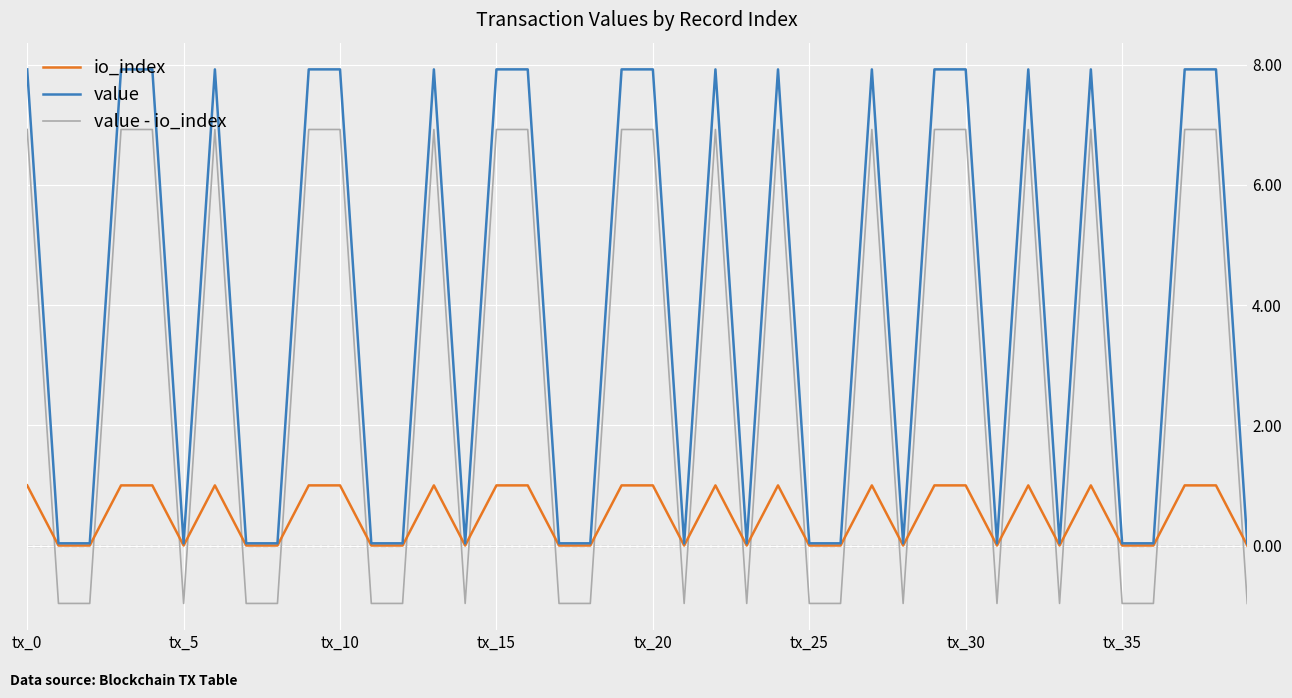

Does the chart have visible grid lines?

Yes